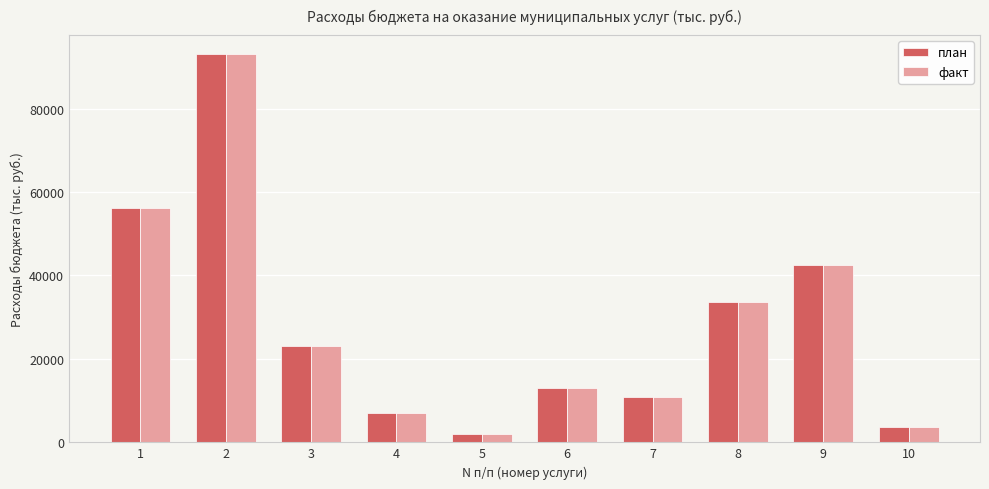

How many series are shown in this chart?

2